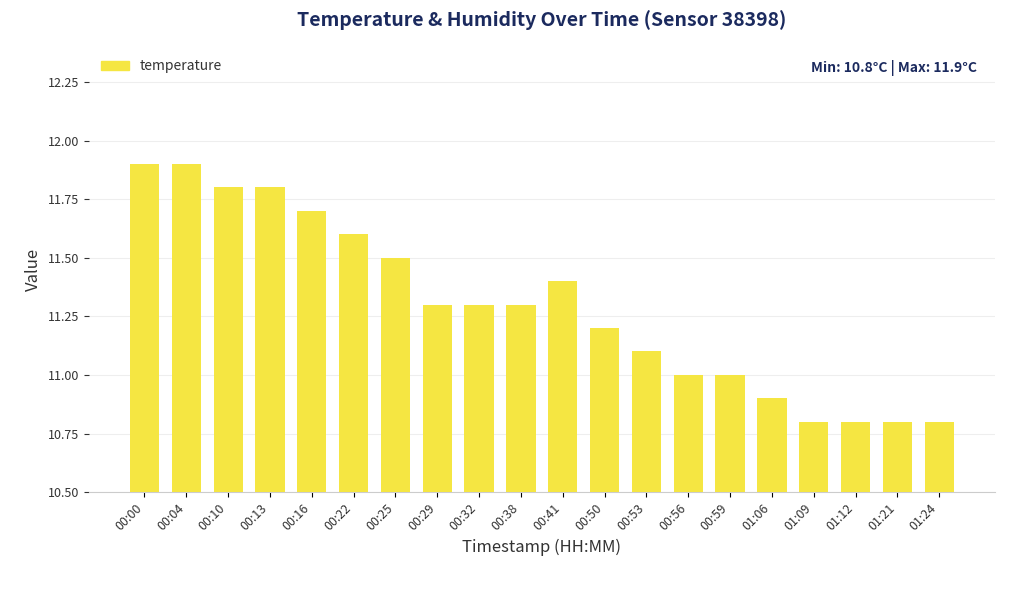

Is it true that the value at 00:00 is 11.9?

True